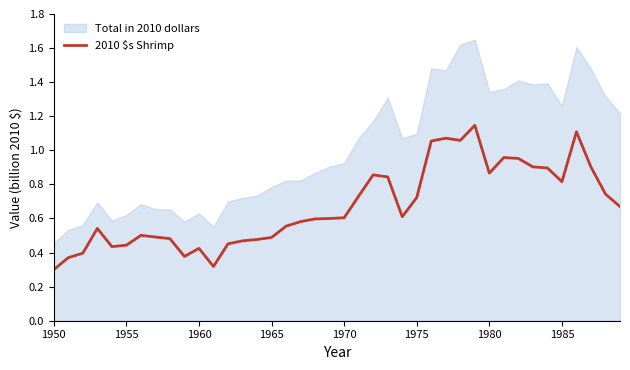

Which series has the widest spread of values?

Total in 2010 dollars